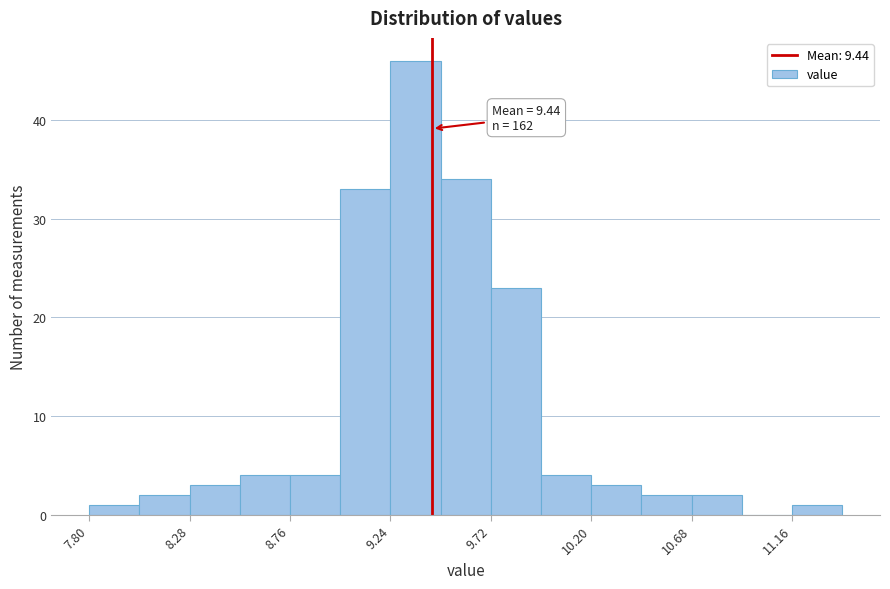

Over which range of the x-axis is the bar tallest?

9.24 to 9.48